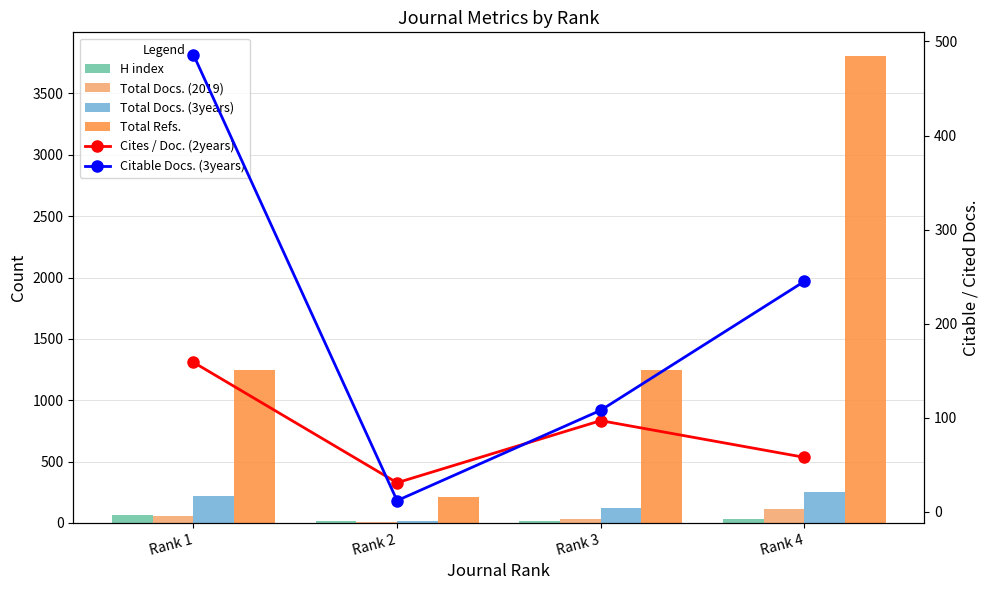

How many data points in Total Docs. (3years) are less than 223?

2